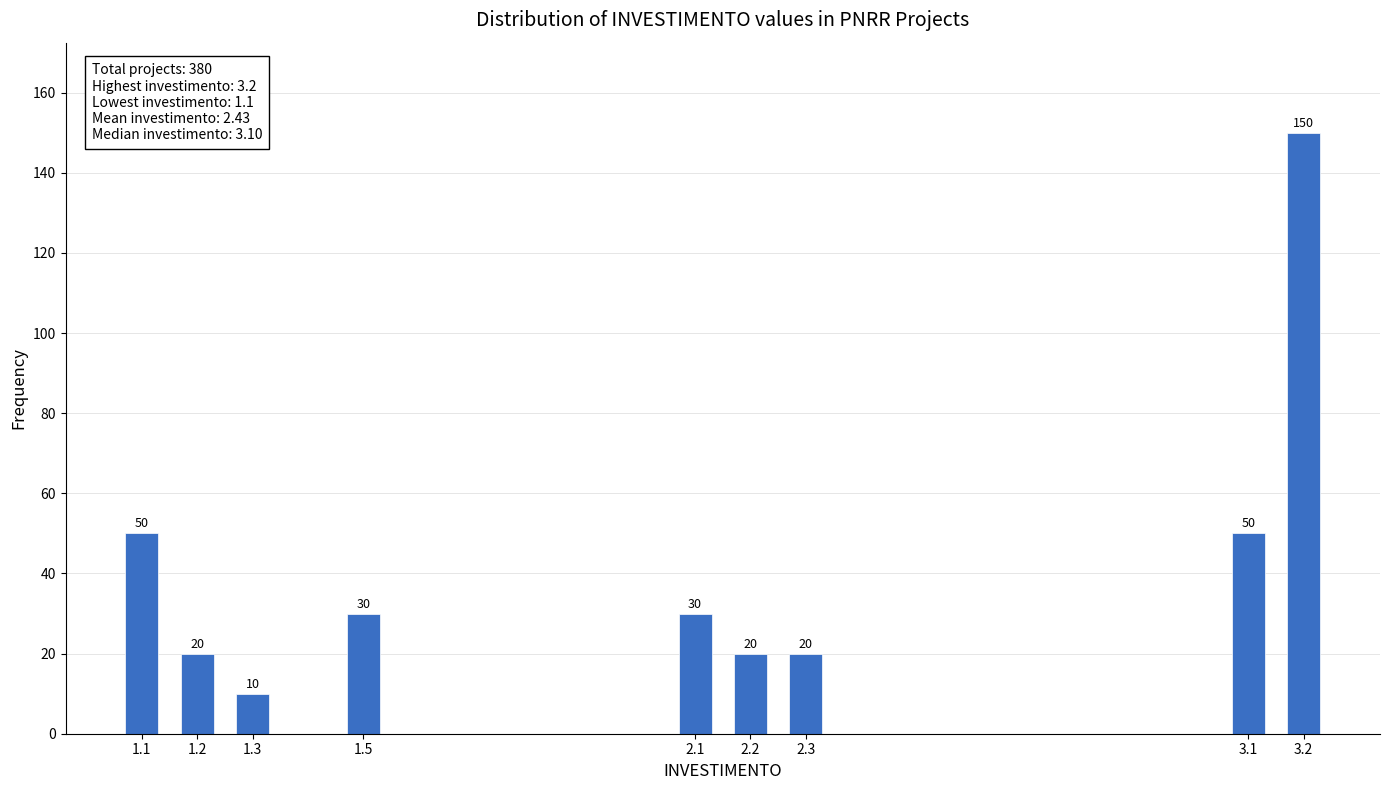

Reading right to left, list all the values displayed in this chart.

3.2=150	3.1=50	2.3=20	2.2=20	2.1=30	1.5=30	1.3=10	1.2=20	1.1=50